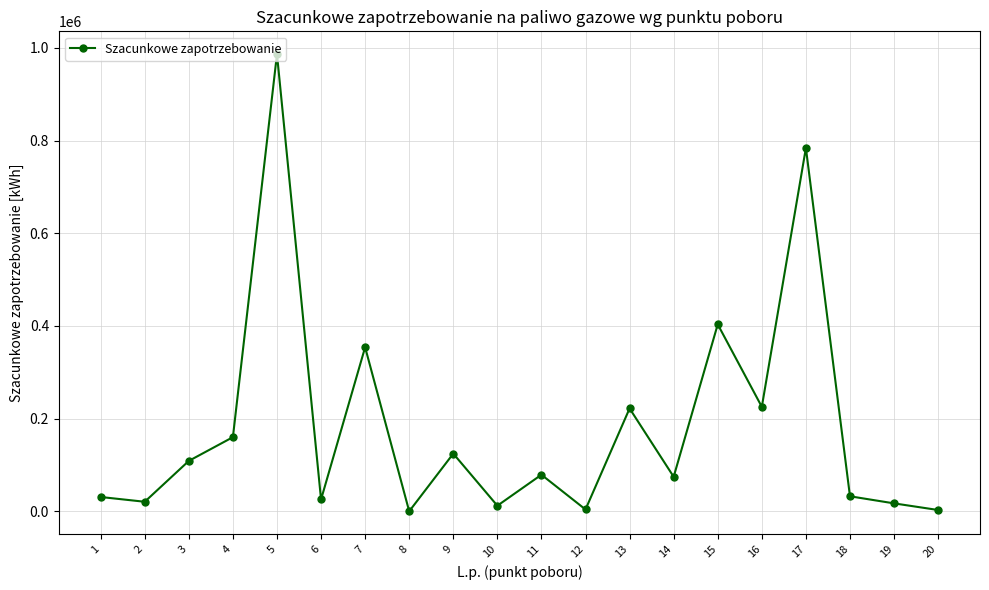

What is the value of the 13th point from the left?

221965